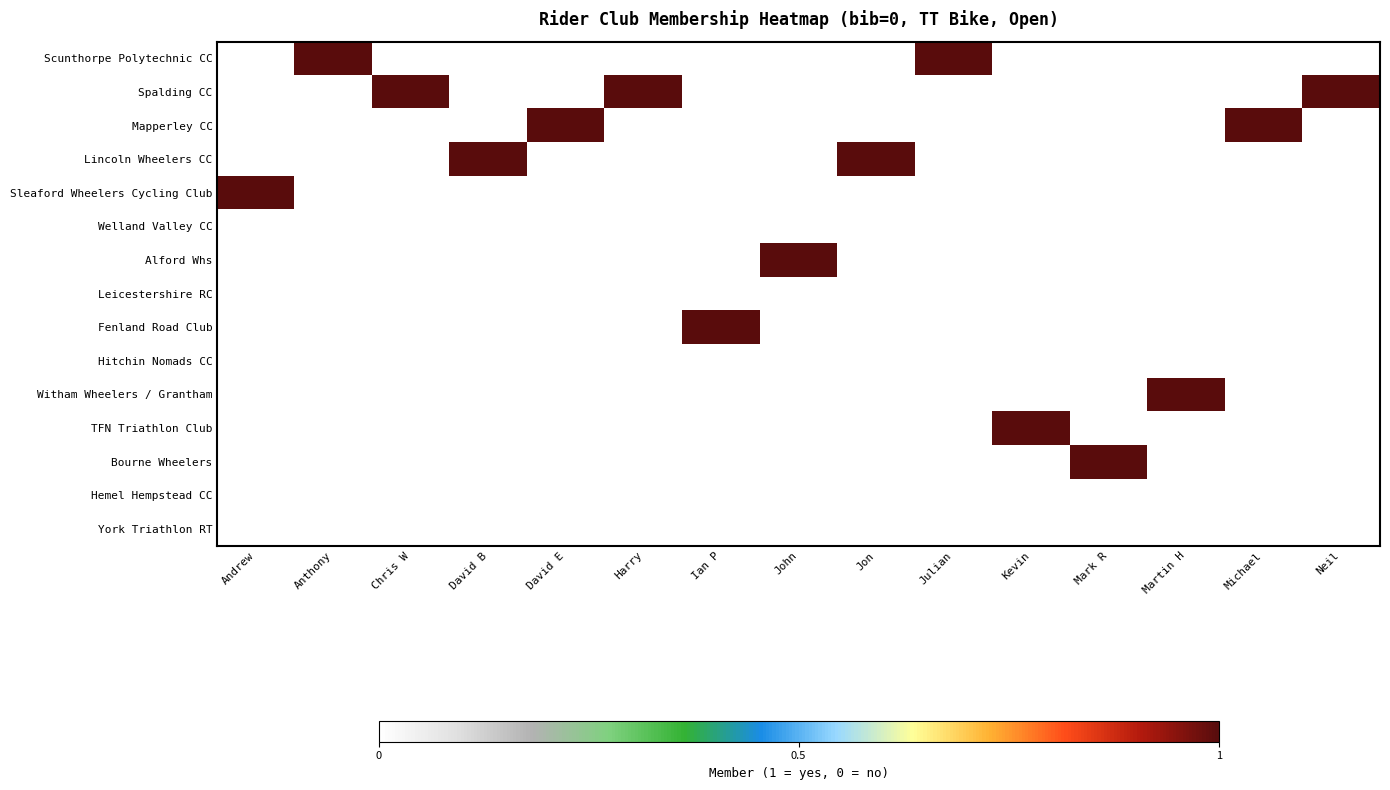

What is the spread (max minus min) of values at David B?

1